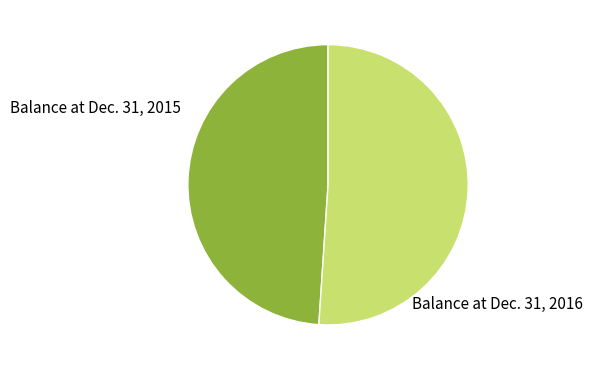

What is the majority slice?

Balance at Dec. 31, 2016